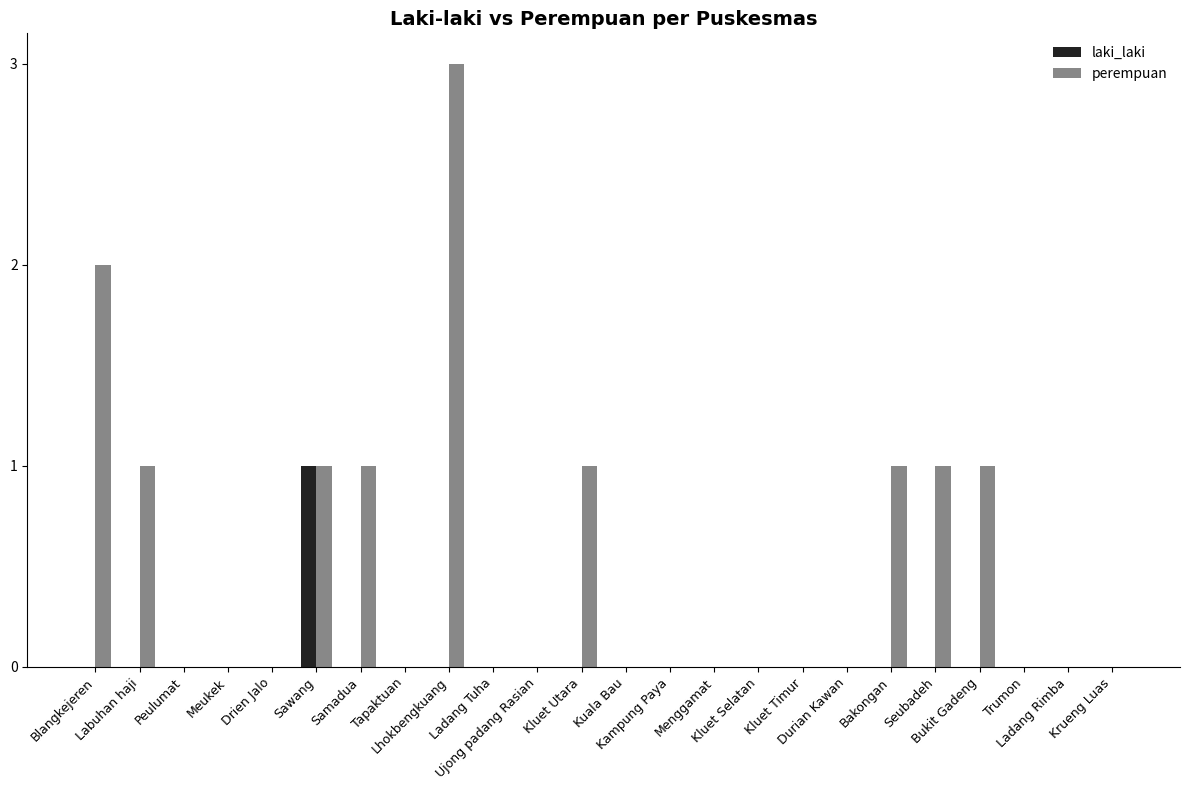

Reading right to left, list all the values displayed in this chart.

laki_laki: Krueng Luas=0	Ladang Rimba=0	Trumon=0	Bukit Gadeng=0	Seubadeh=0	Bakongan=0	Durian Kawan=0	Kluet Timur=0	Kluet Selatan=0	Menggamat=0	Kampung Paya=0	Kuala Bau=0	Kluet Utara=0	Ujong padang Rasian=0	Ladang Tuha=0	Lhokbengkuang=0	Tapaktuan=0	Samadua=0	Sawang=1	Drien Jalo=0	Meukek=0	Peulumat=0	Labuhan haji=0	Blangkejeren=0
perempuan: Krueng Luas=0	Ladang Rimba=0	Trumon=0	Bukit Gadeng=1	Seubadeh=1	Bakongan=1	Durian Kawan=0	Kluet Timur=0	Kluet Selatan=0	Menggamat=0	Kampung Paya=0	Kuala Bau=0	Kluet Utara=1	Ujong padang Rasian=0	Ladang Tuha=0	Lhokbengkuang=3	Tapaktuan=0	Samadua=1	Sawang=1	Drien Jalo=0	Meukek=0	Peulumat=0	Labuhan haji=1	Blangkejeren=2